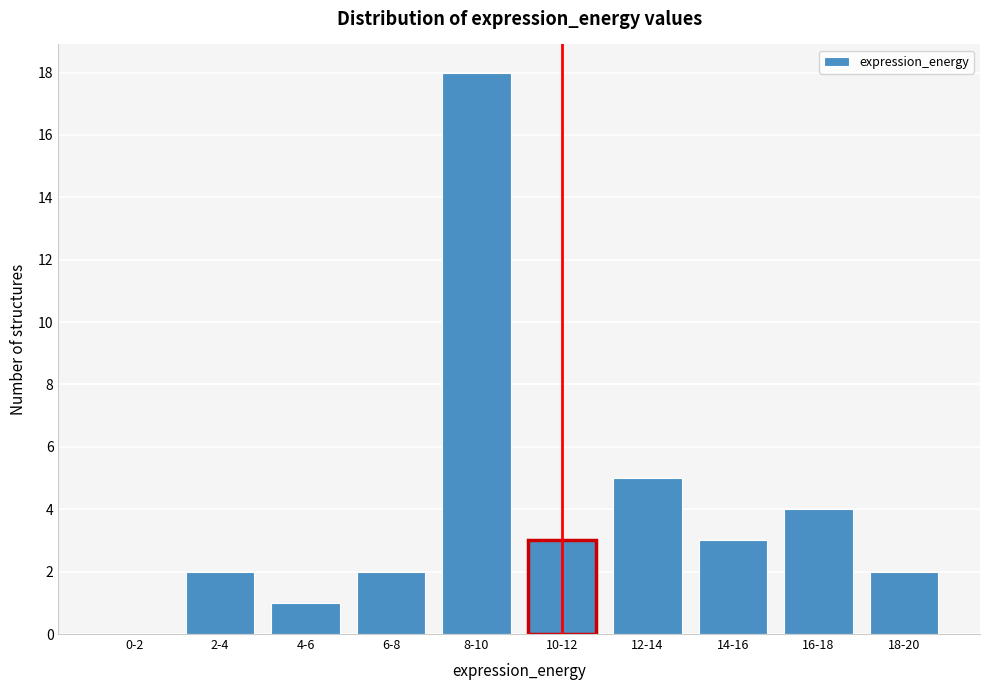

Reading left to right, what are all the values shown in this chart?

0-2=0	2-4=2	4-6=1	6-8=2	8-10=18	10-12=3	12-14=5	14-16=3	16-18=4	18-20=2